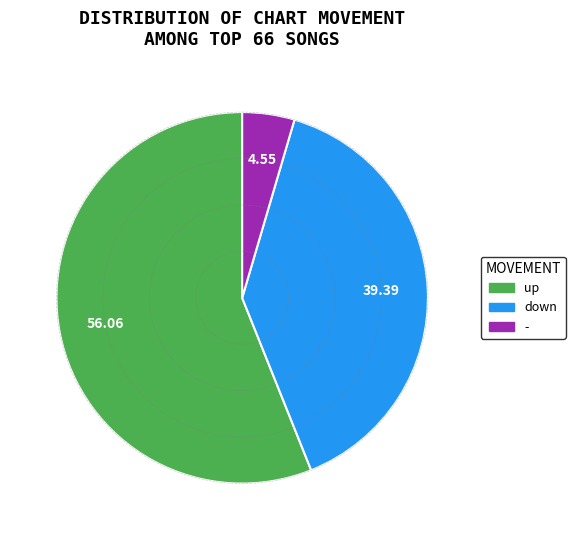

Combined, do - and down account for over 50%?

No